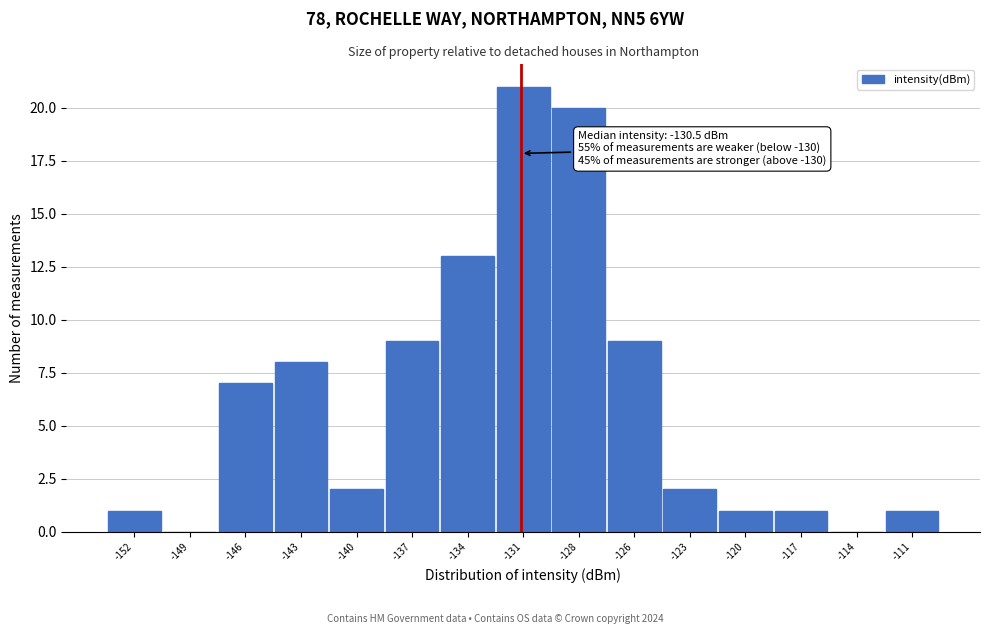

Reading left to right, what are all the values shown in this chart?

-152=1	-149=0	-146=7	-143=8	-140=2	-137=9	-134=13	-131=21	-128=20	-126=9	-123=2	-120=1	-117=1	-114=0	-111=1